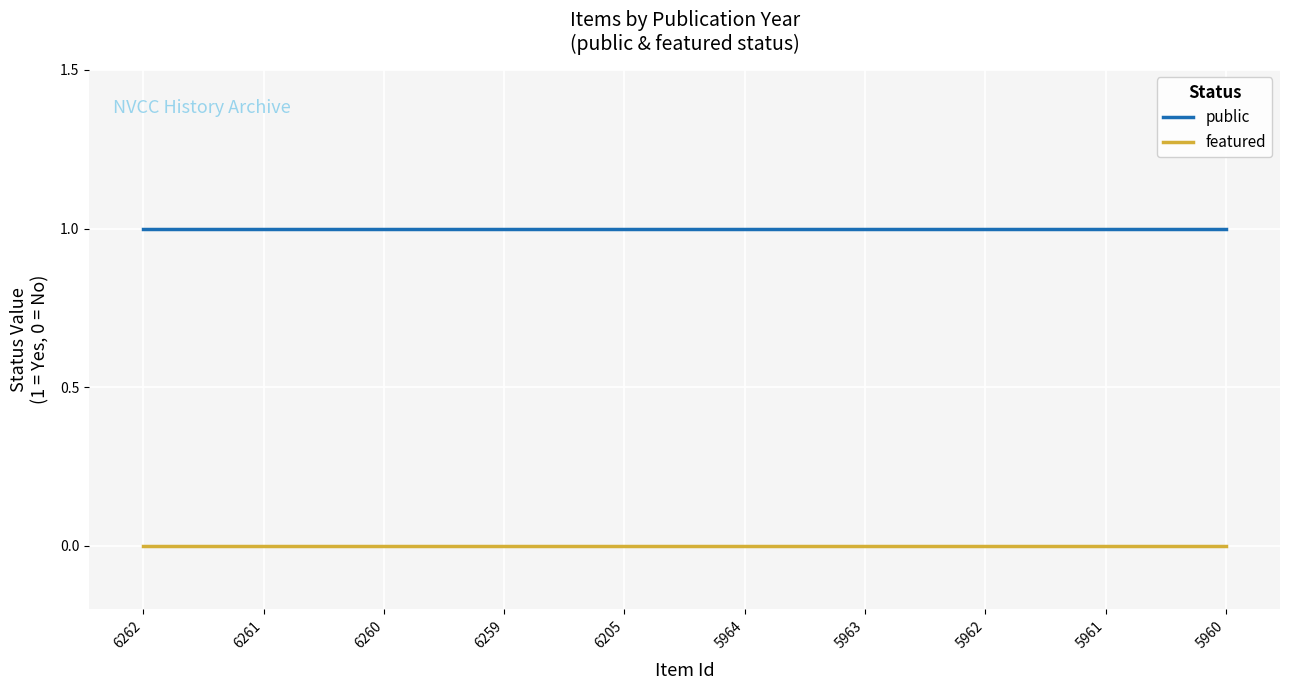

What is the spread (max minus min) of values at 5962?

1